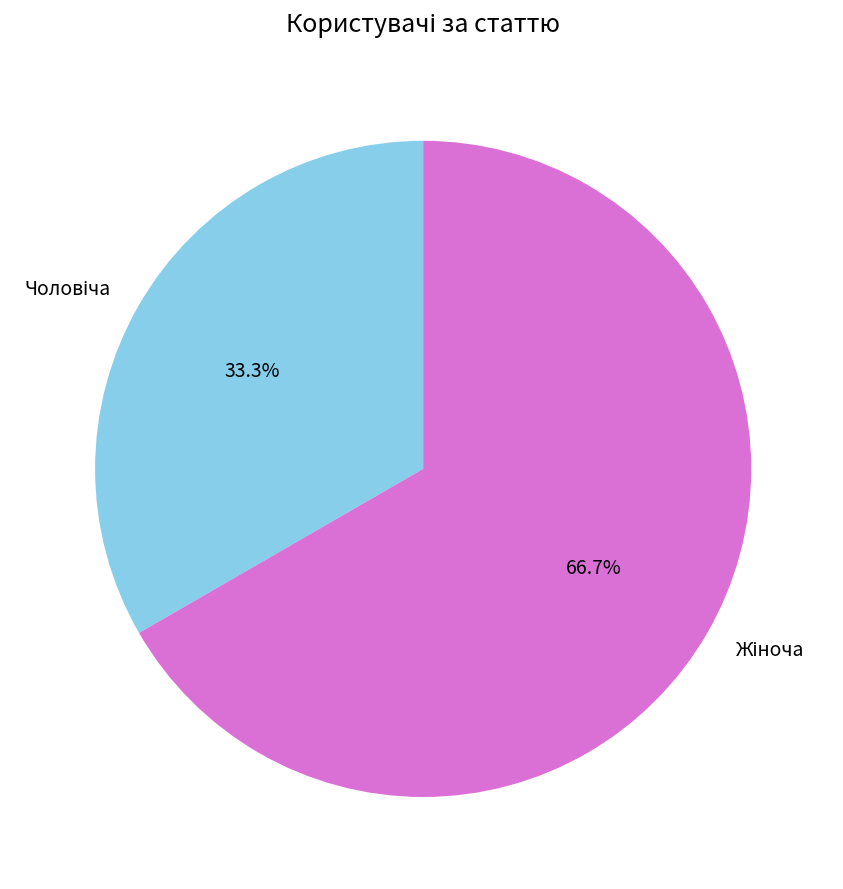

Is there a majority slice in this chart?

Yes